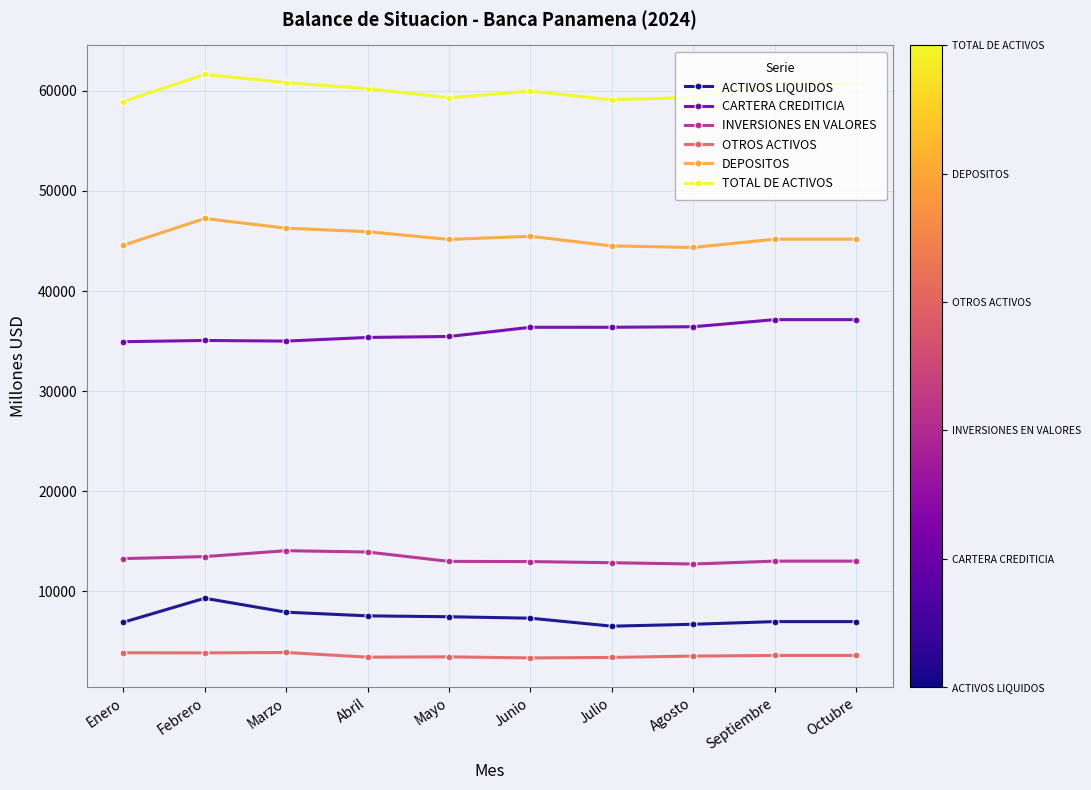

True or false: CARTERA CREDITICIA and TOTAL DE ACTIVOS cross at least once.

False